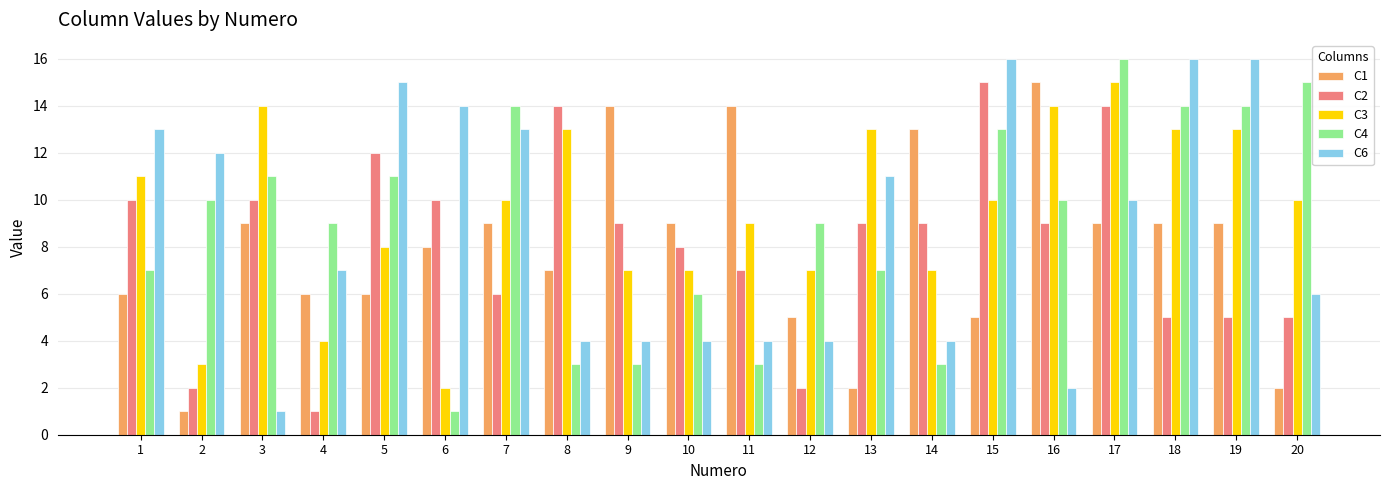

What is the difference between the highest and lowest values at 2?

11